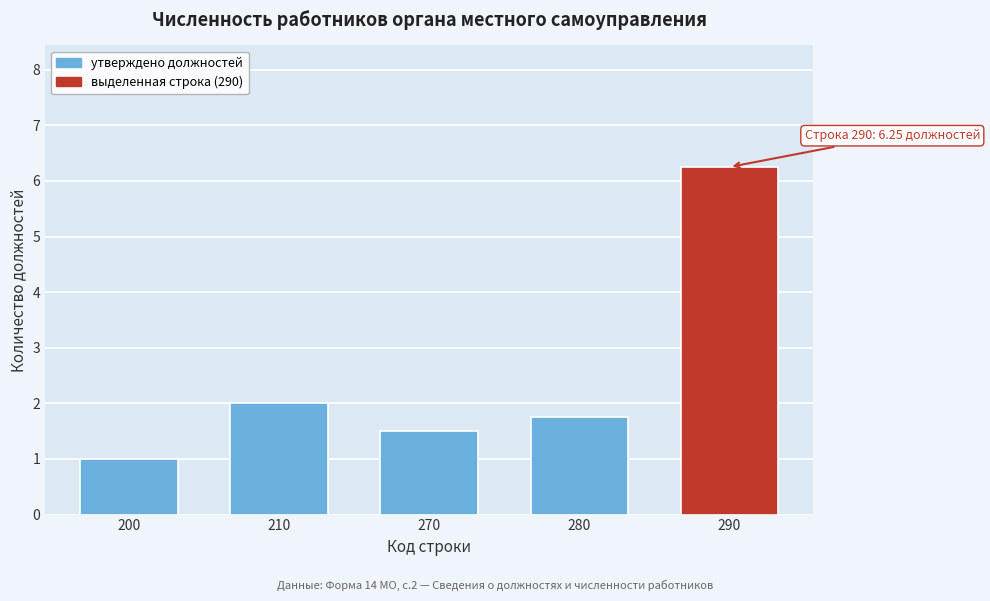

What is the sum of all values?

12.5